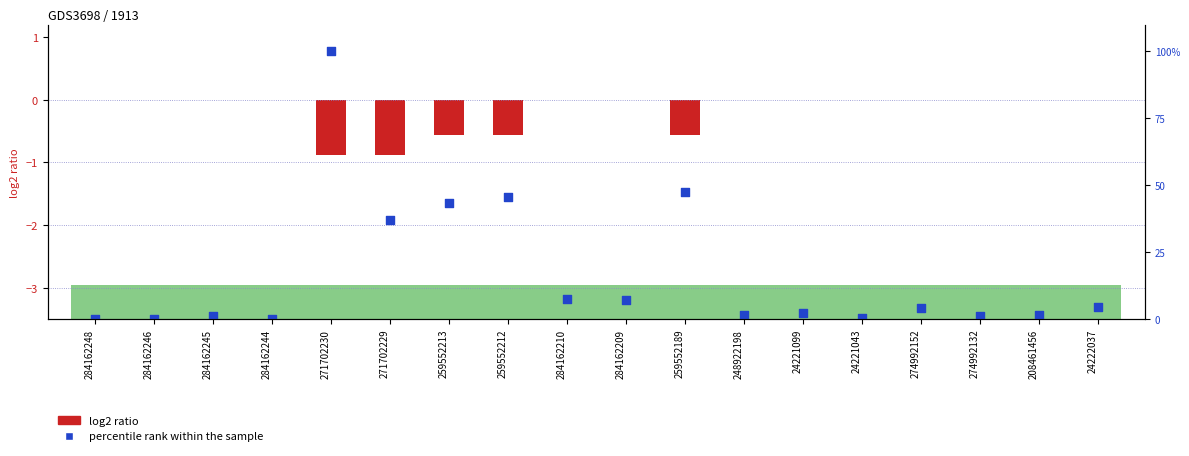

What are all the series names shown in the legend?

log2 ratio, percentile rank within the sample